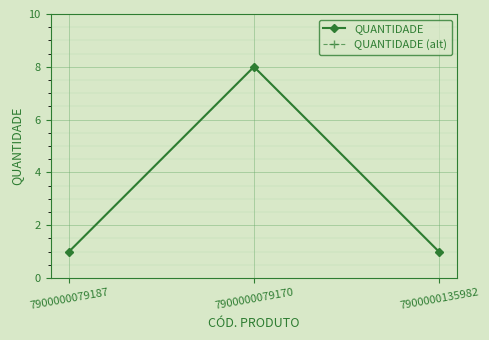

Is this an area chart (filled region under the line)?

No